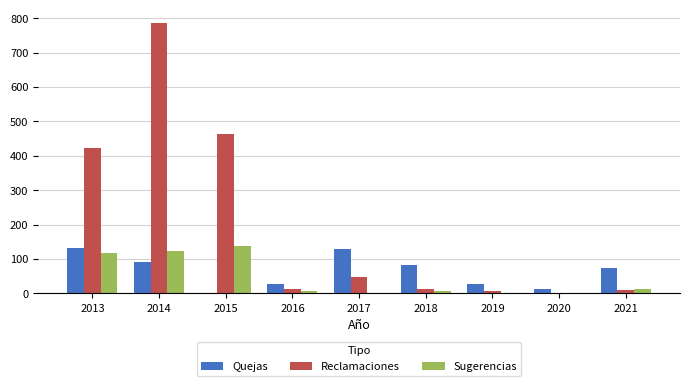

True or false: Reclamaciones has a value of 6 at 2019.

True